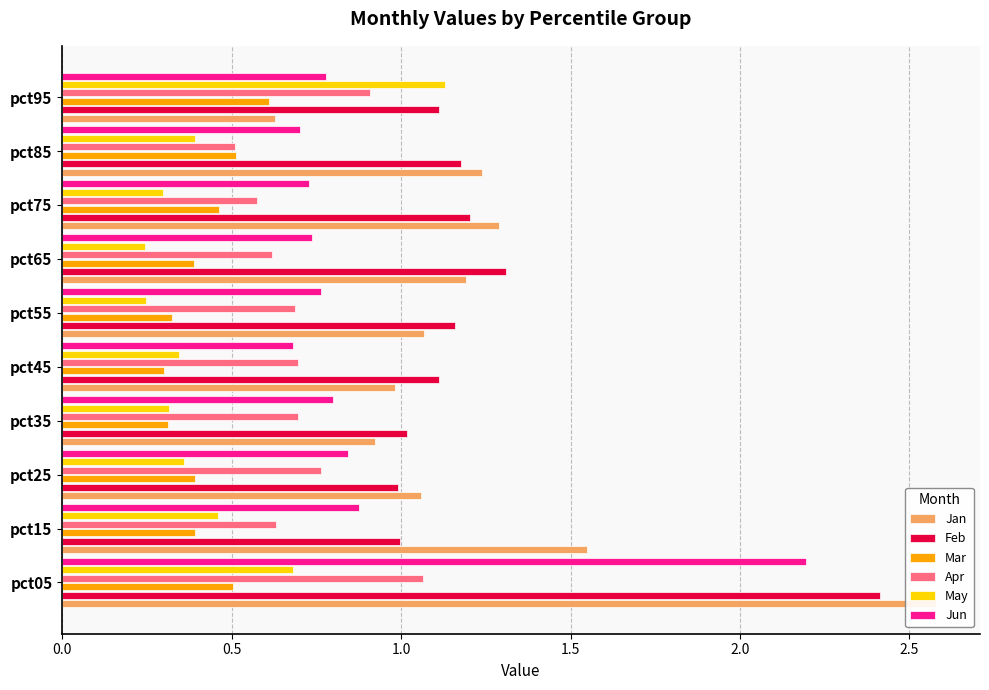

What is the value of the May bar at the 3rd from the left?

0.4